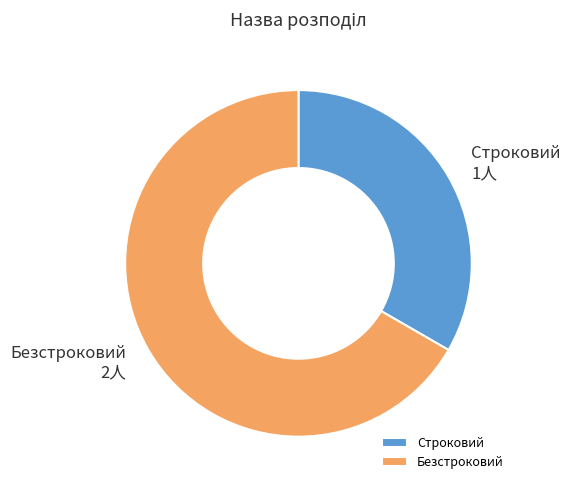

Is there a majority slice in this chart?

Yes